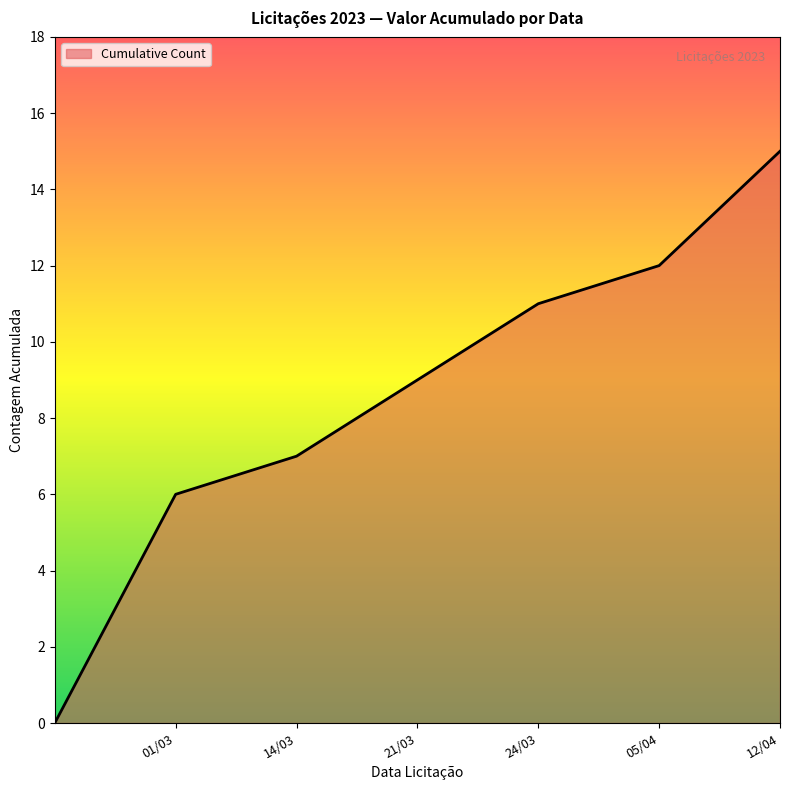

Count the number of data series in this chart.

1